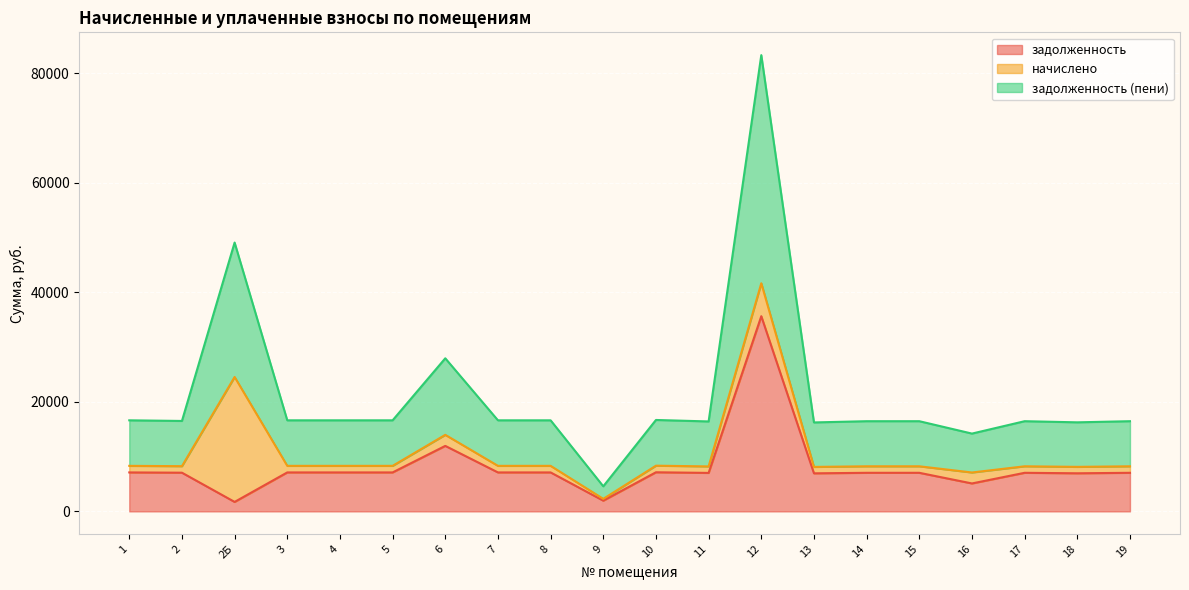

At which category is the sum across all series the highest?

12